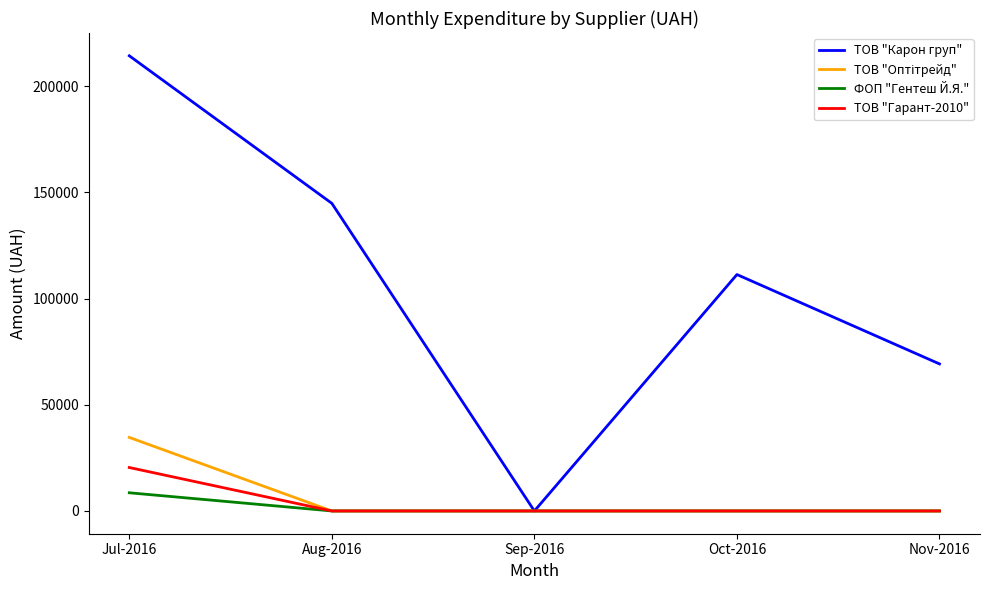

What is the spread (max minus min) of values at Nov-2016?

69252.4